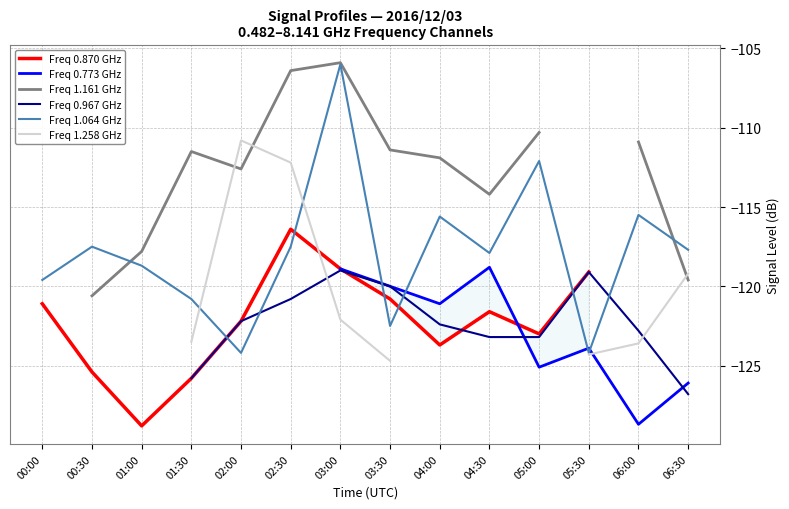

Where does the Freq 1.064 GHz series first go above -117?

03:00